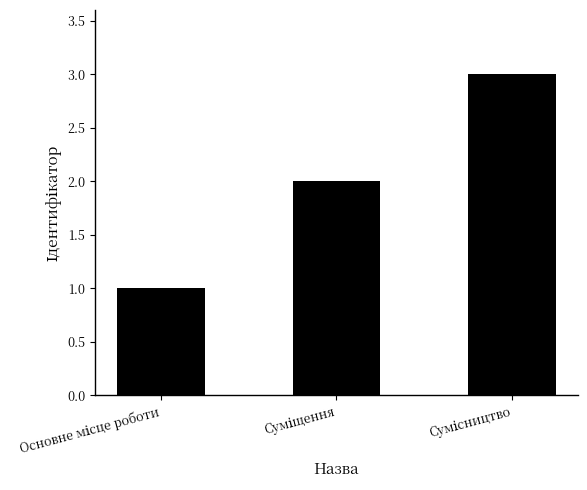

What is the maximum value shown in the chart?

3